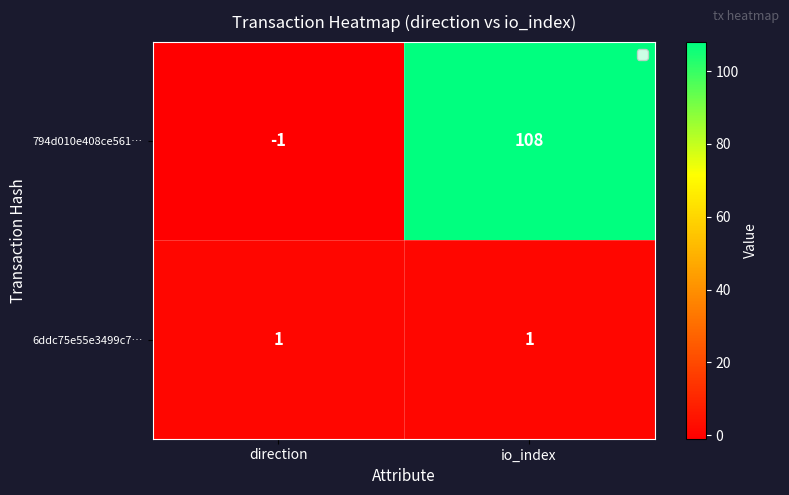

Reading right to left, extract all data points from this chart.

794d010e408ce561…: io_index=108	direction=-1
6ddc75e55e3499c7…: io_index=1	direction=1